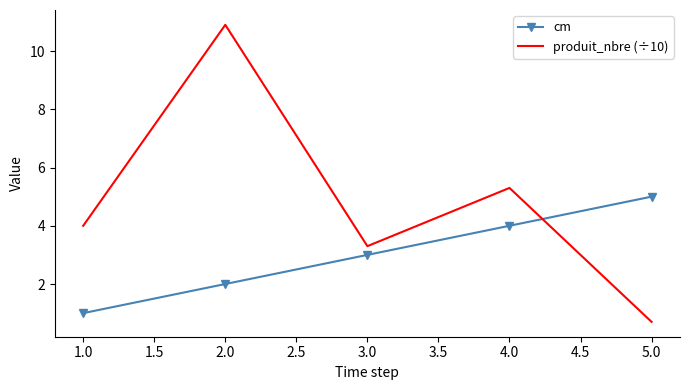

Is it true that cm equals 3.0 at 5.0?

False